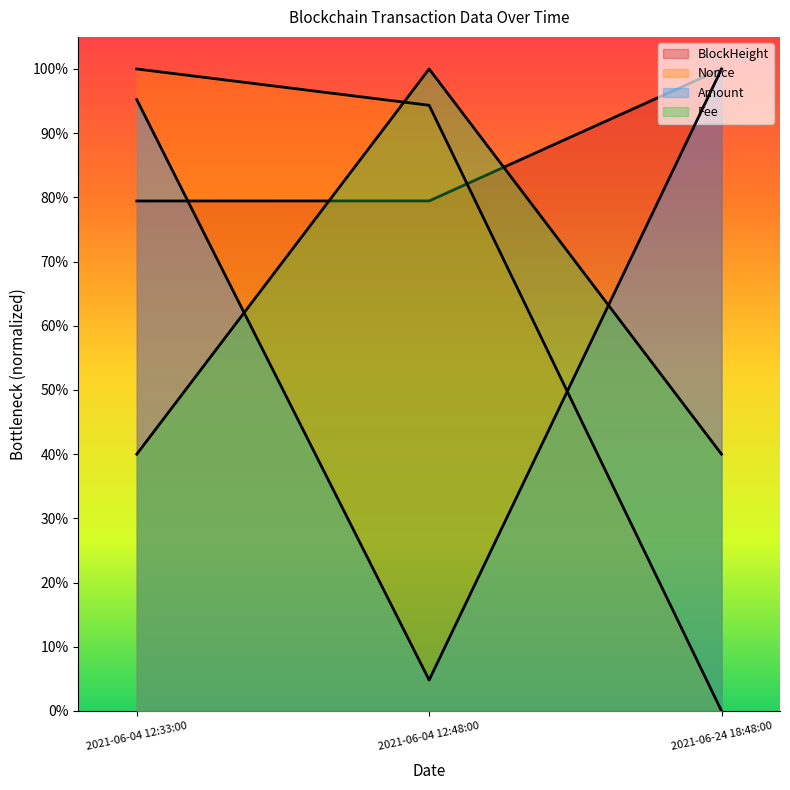

What is the sum of all BlockHeight values?

2.6